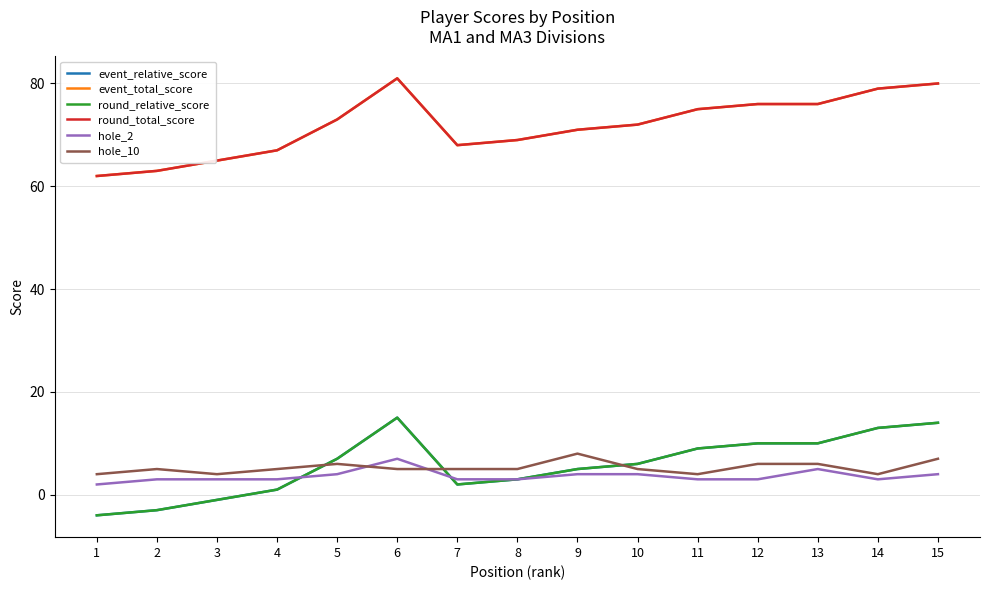

Which series has the largest total across all categories?

event_total_score